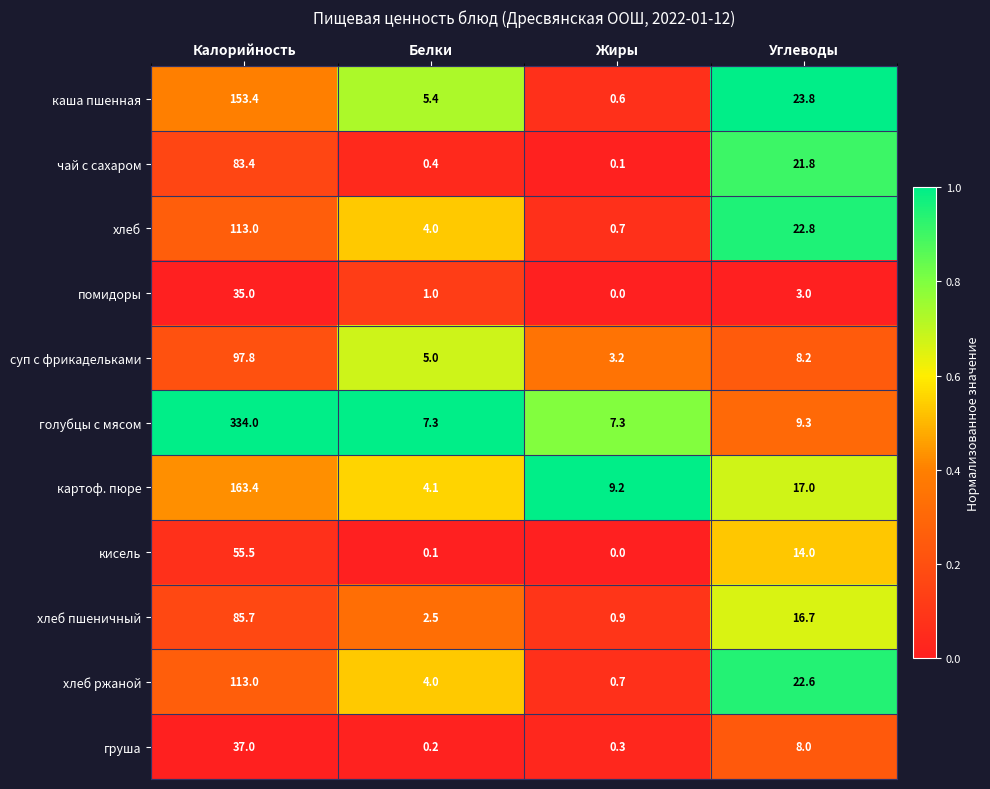

At Углеводы, list the series in order from largest to smallest.

каша пшенная, хлеб, хлеб ржаной, чай с сахаром, картоф. пюре, хлеб пшеничный, кисель, голубцы с мясом, суп с фрикадельками, груша, помидоры